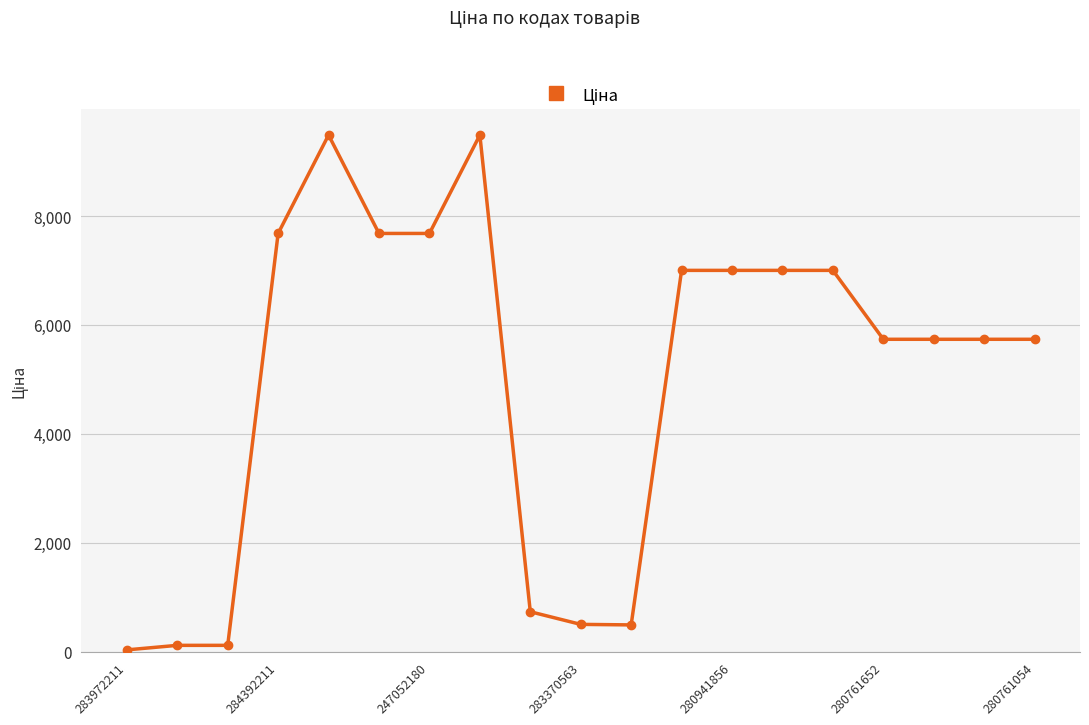

True or false: the data has more than 1 interior local peaks.

True